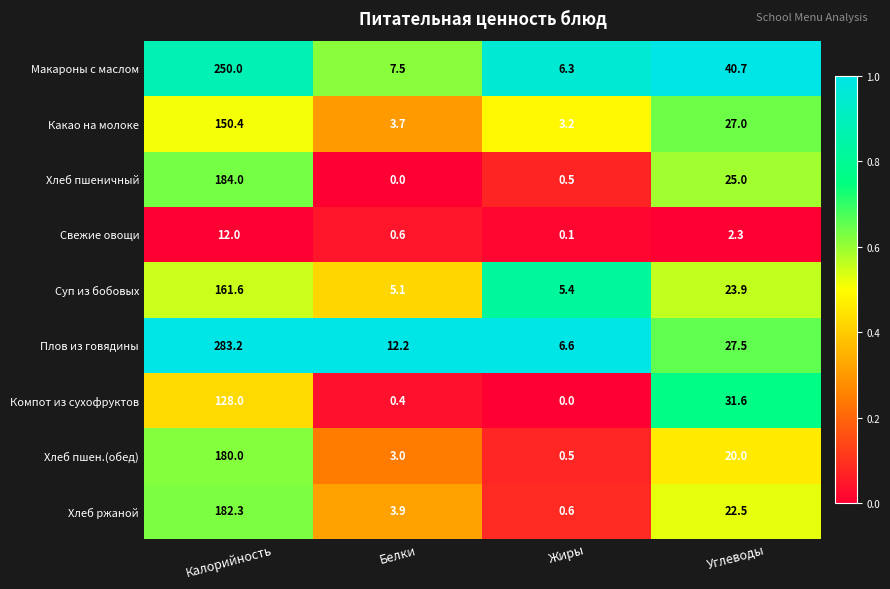

True or false: Макароны с маслом has a value of 333.3 at Калорийность.

False